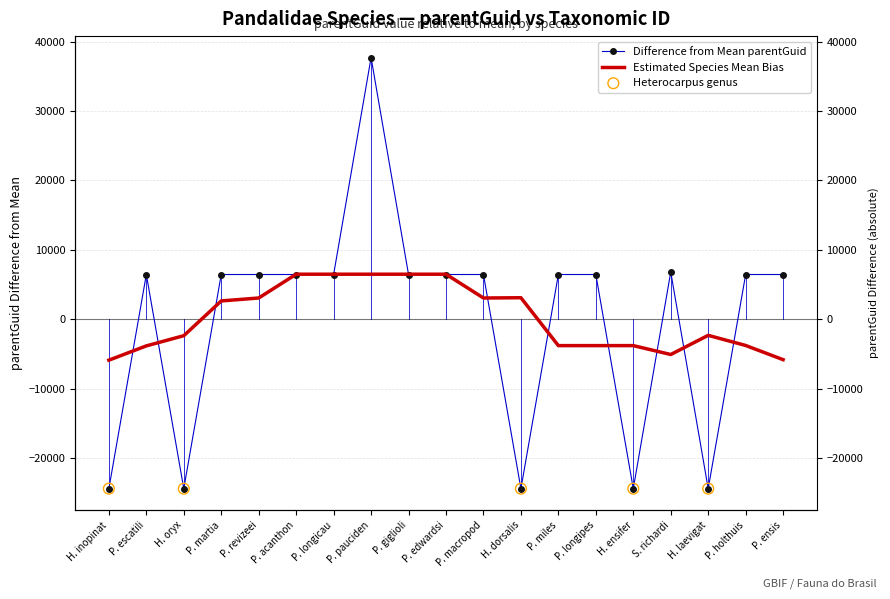

Approximately how many times larger is the value at P. edwardsi compared to P. escatili?

1.0